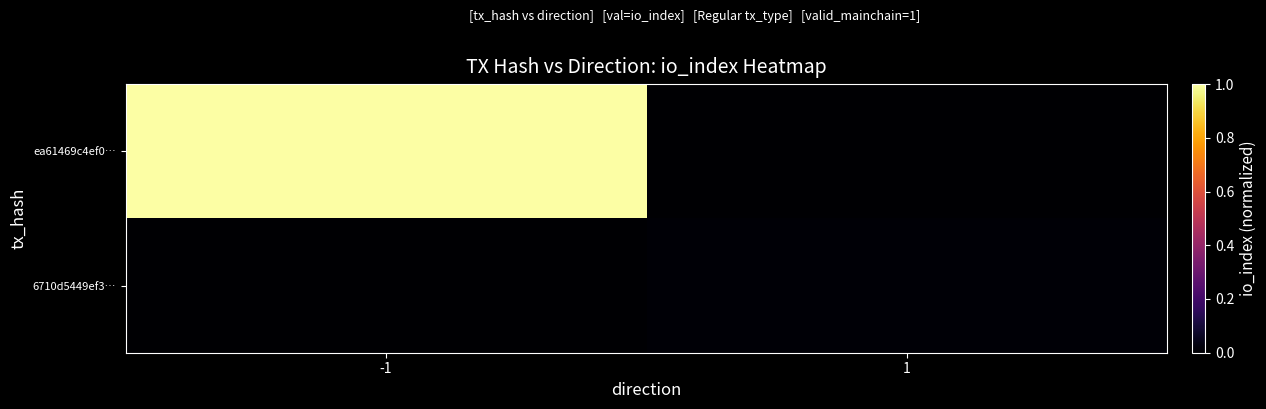

What is the difference between the highest and lowest values at -1?

1.0